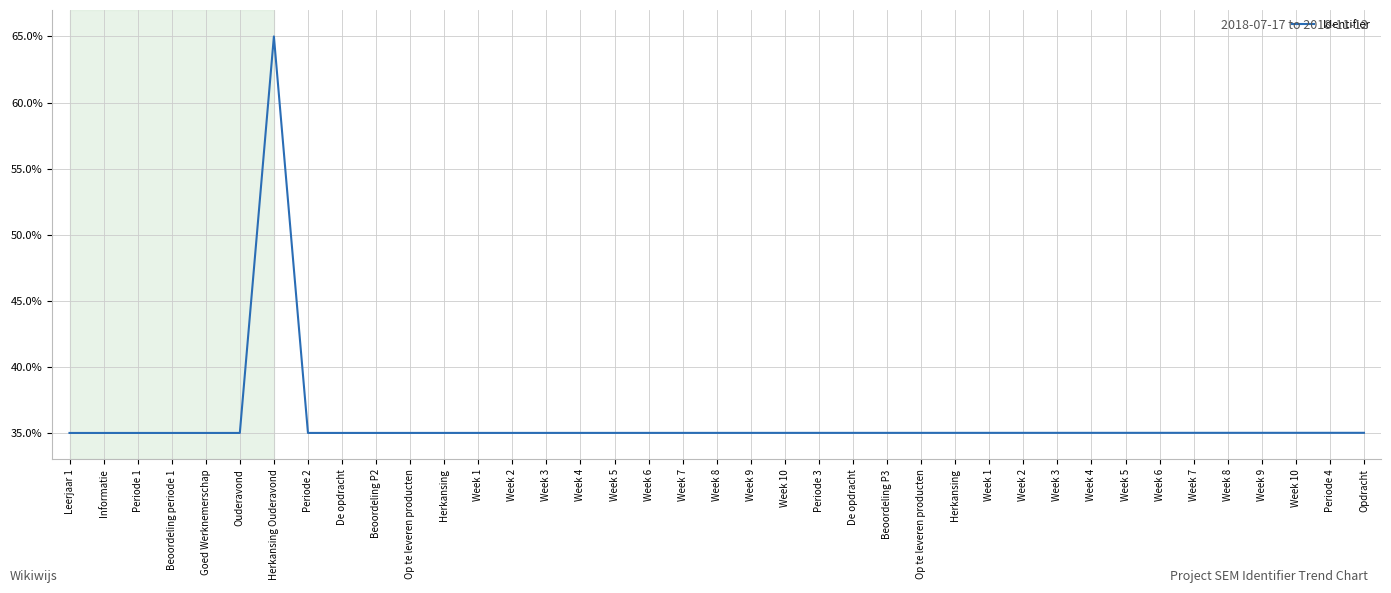

What is the ratio of the value at Beoordeling P3 to the value at Week 1?

1.0